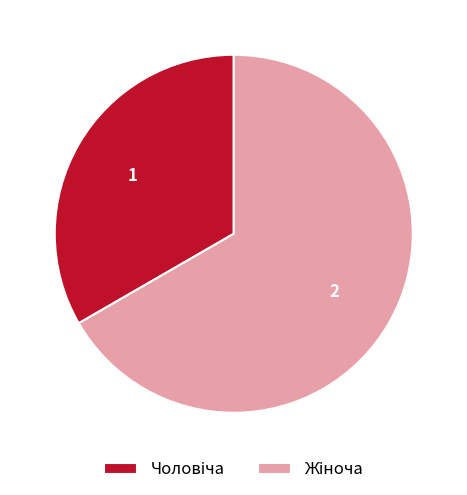

Is there any slice that represents more than half of the pie?

Yes